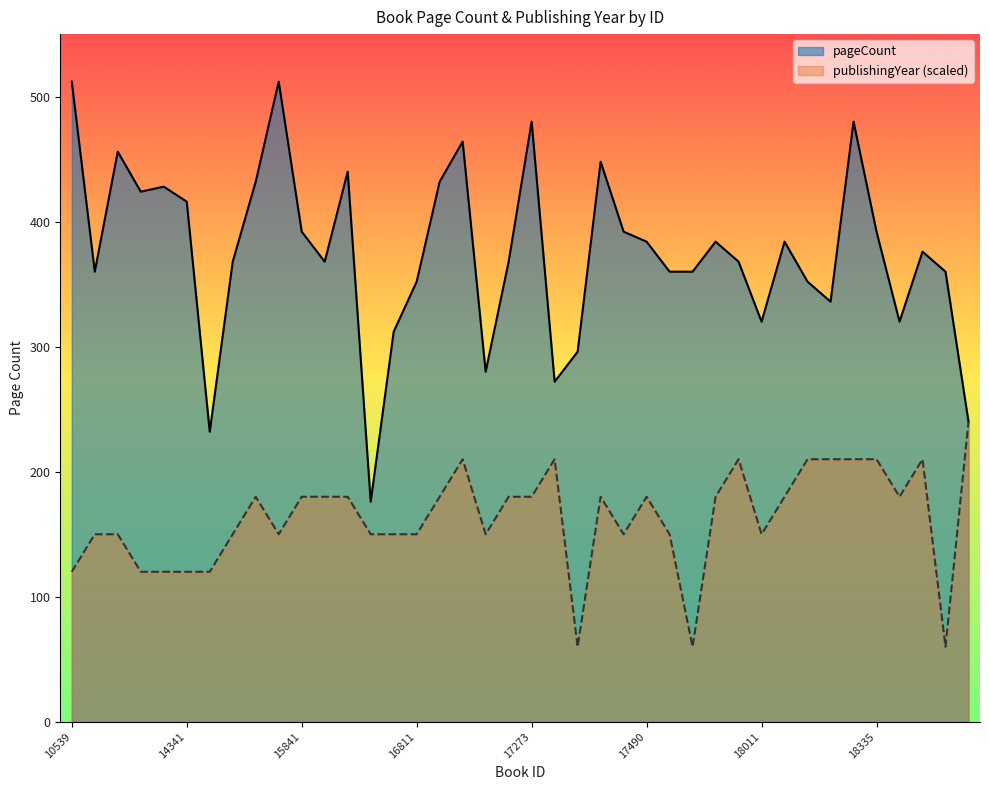

In pageCount, how many points are lower than both neighbors (excluding endpoints)?

10